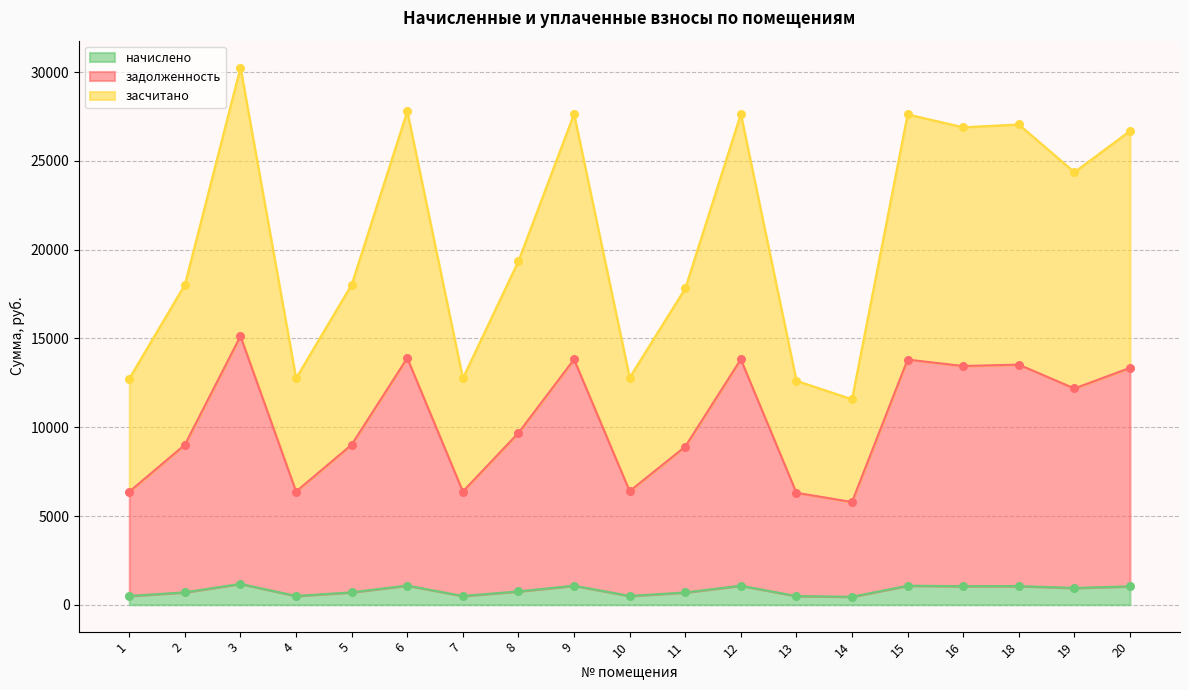

Which series has the largest Y range (max minus min)?

засчитано